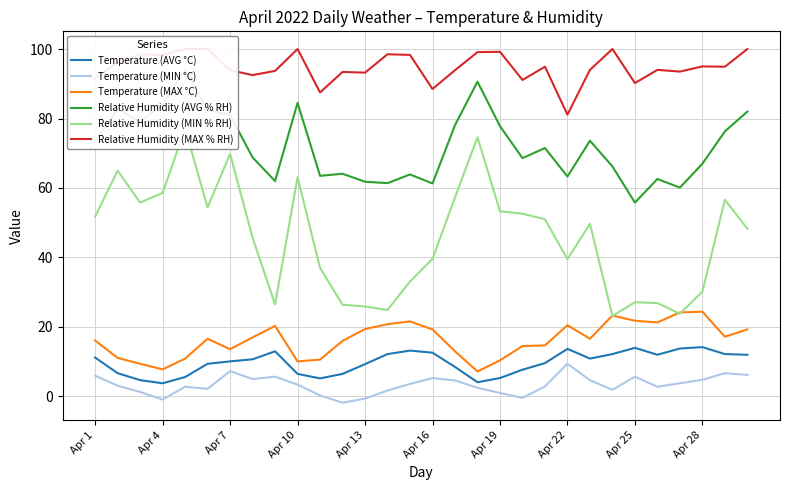

True or false: Temperature (MAX °C) and Temperature (AVG °C) cross at least once.

False